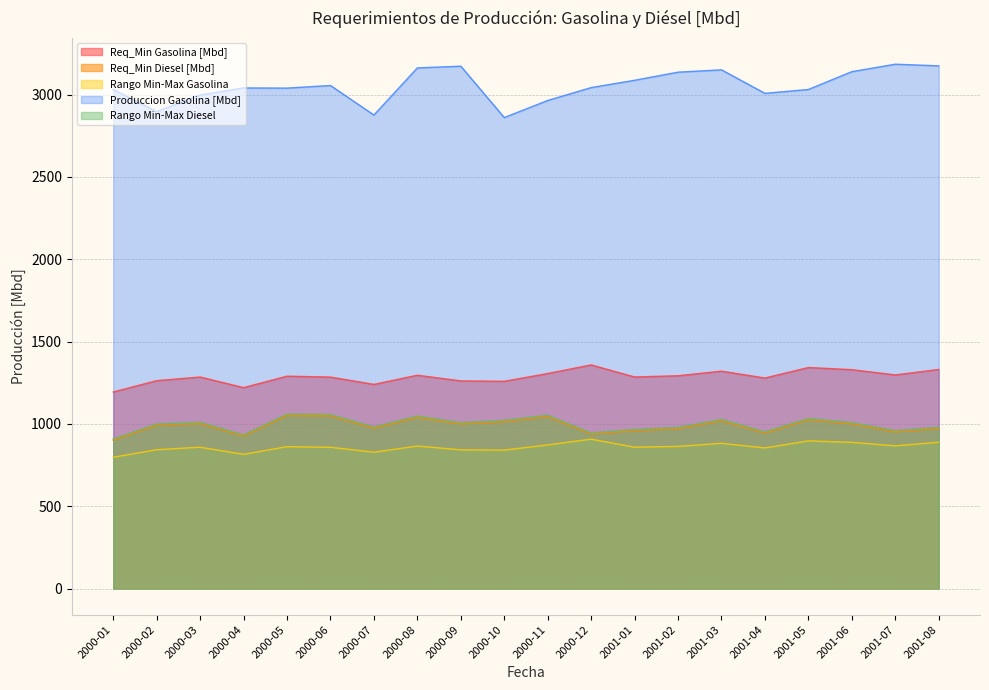

The value of Rango Min-Max Diesel at 2000-12 is 944.9. True or false?

True